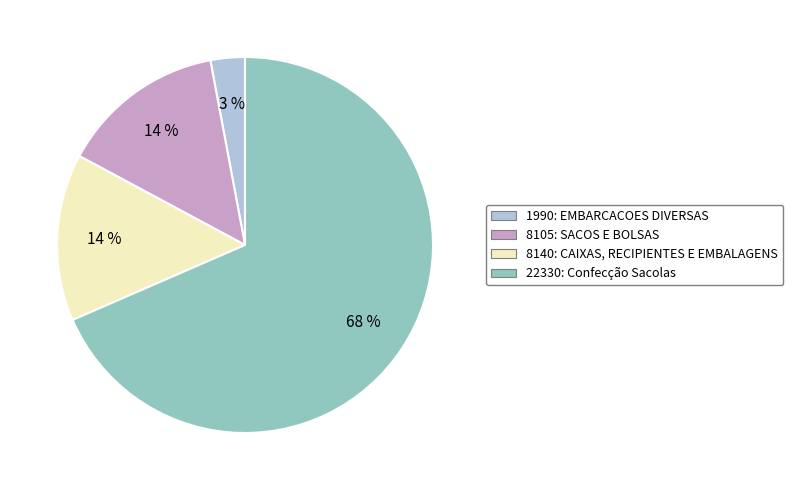

Which has a higher value, 22330: Confecção Sacolas or 8105: SACOS E BOLSAS?

22330: Confecção Sacolas